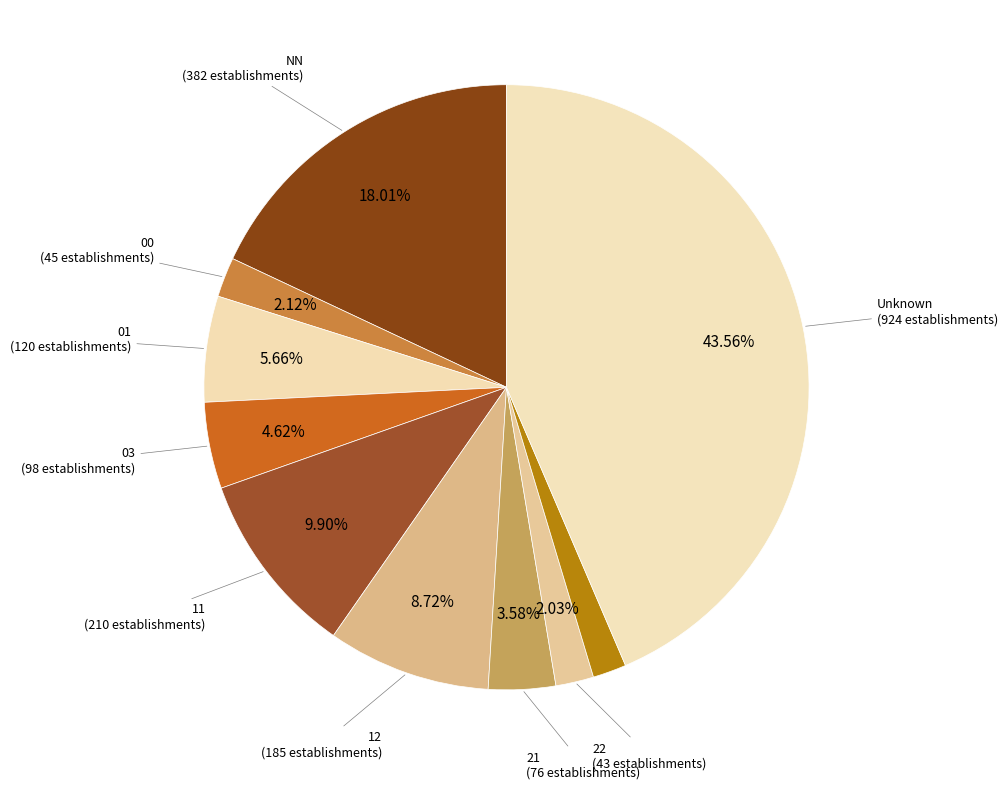

Count the number of slices in the pie.

10